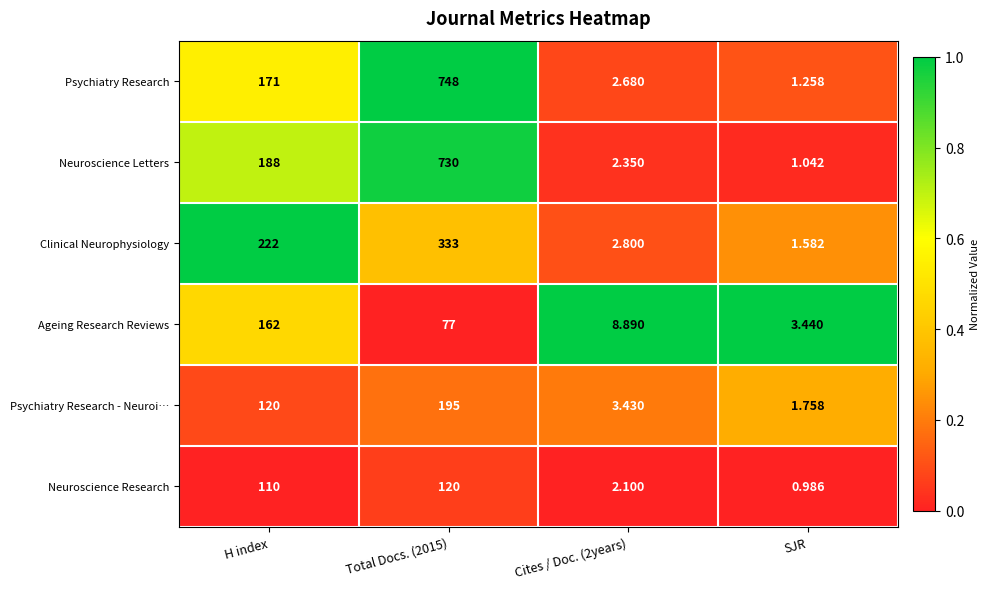

Where is Psychiatry Research nearest to the value 374?

H index